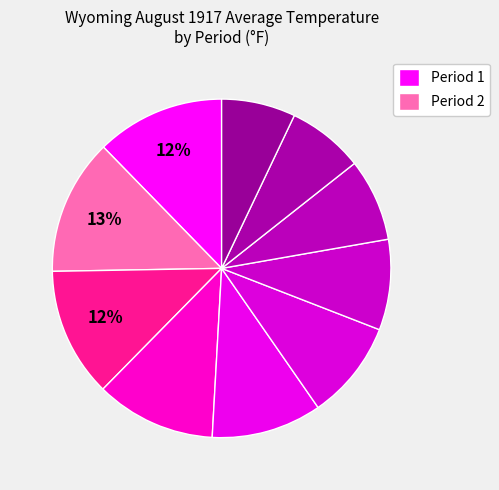

What is the smallest slice in the pie chart?

Period 10